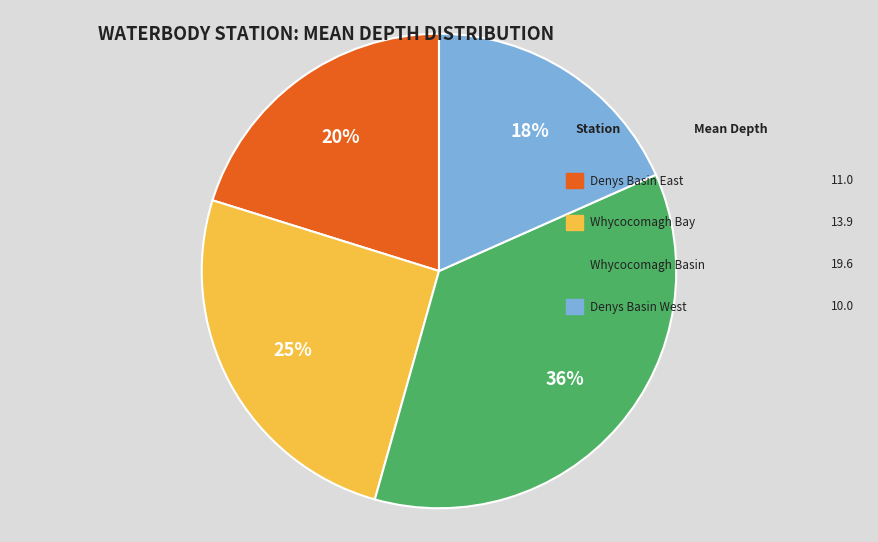

Does any single category account for the majority?

No